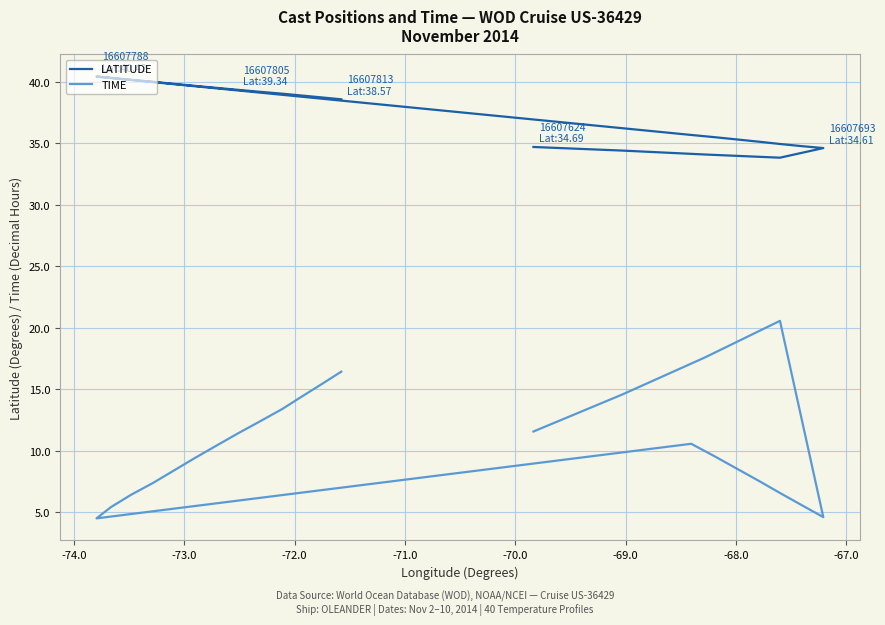

How many interior local peaks does the LATITUDE series have?

1